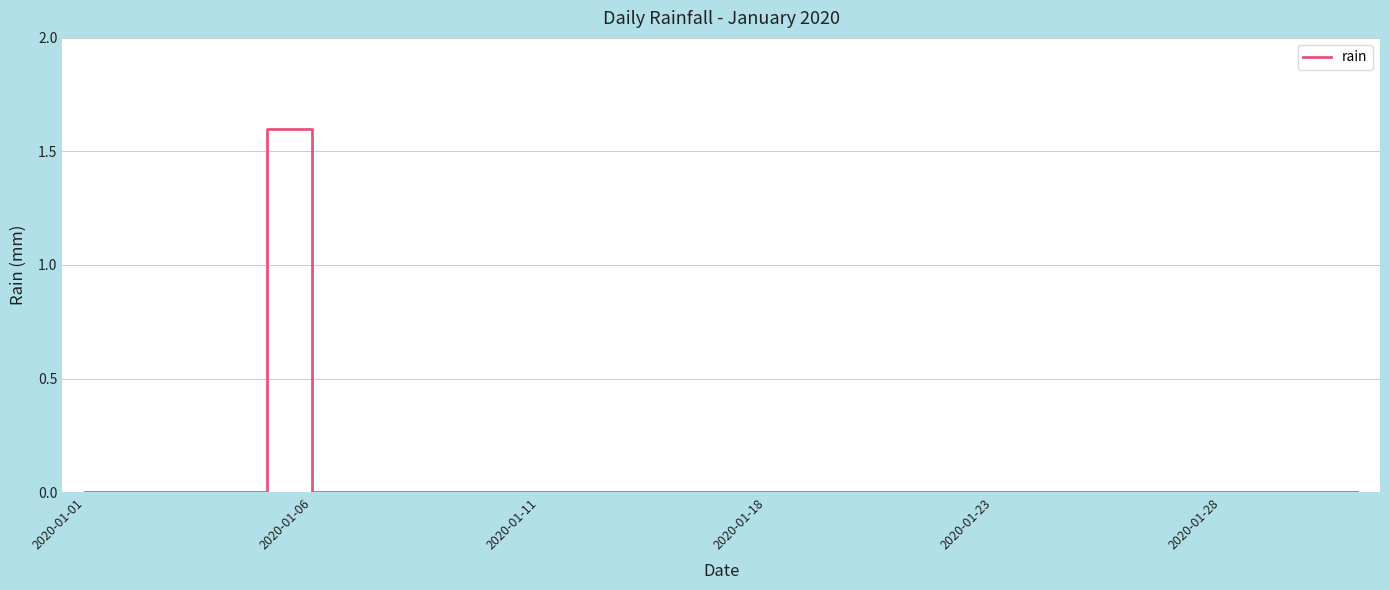

What is the maximum value shown in the chart?

1.6